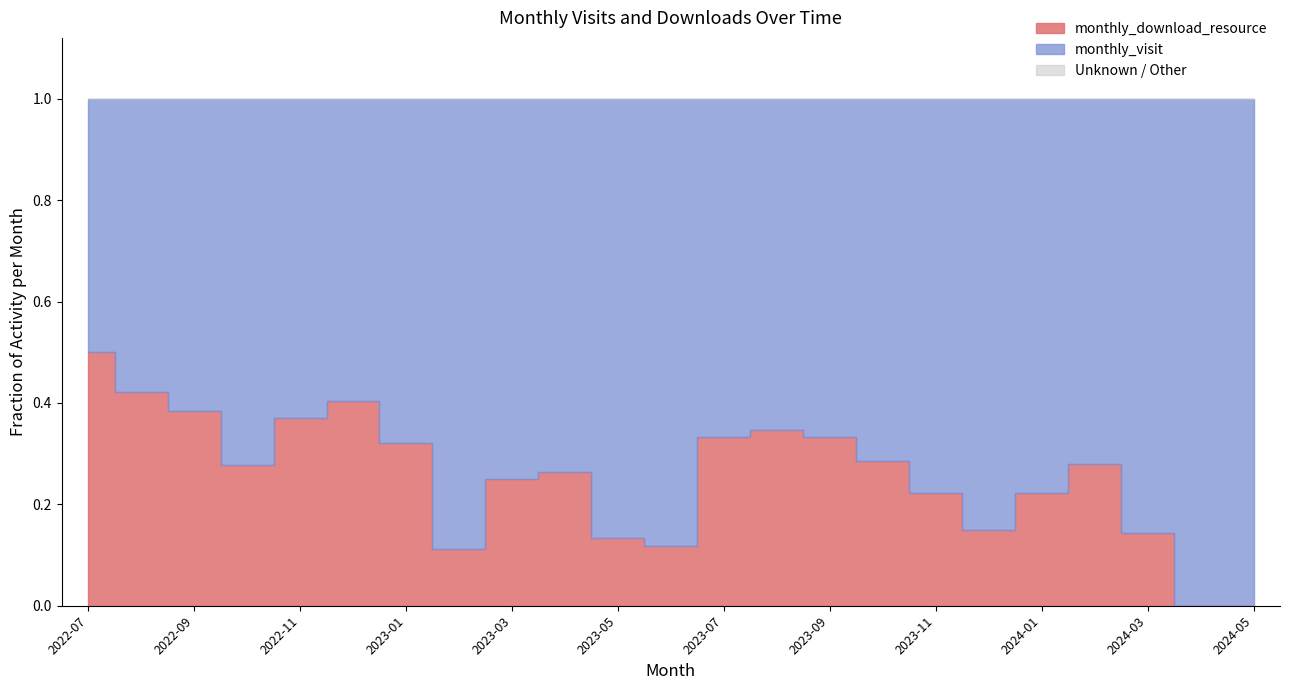

At how many categories does at least one series exceed 20?

2